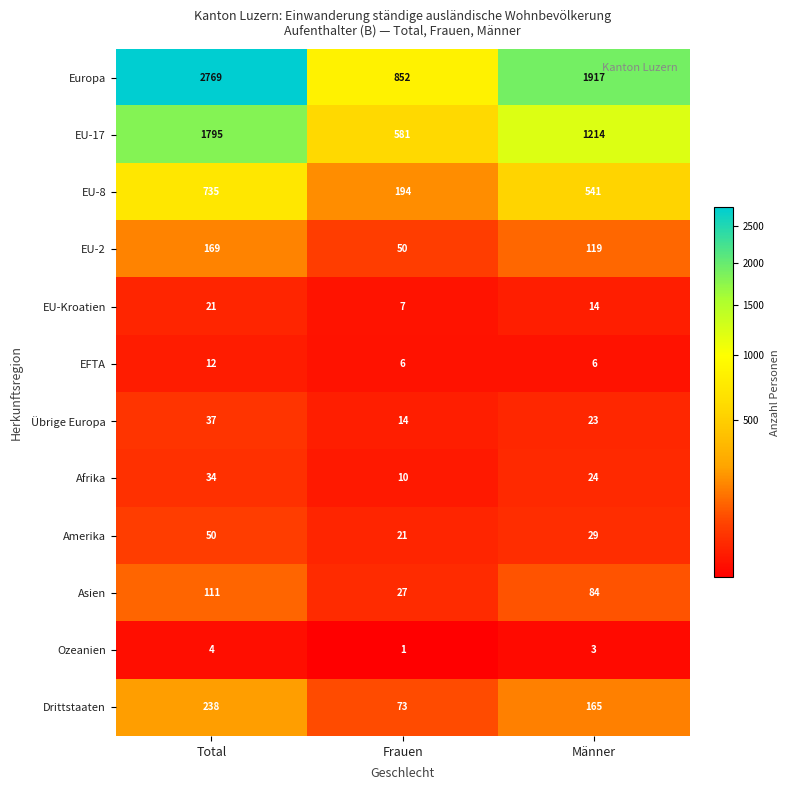

Rank the series at Total from highest to lowest value.

Europa, EU-17, EU-8, Drittstaaten, EU-2, Asien, Amerika, Übrige Europa, Afrika, EU-Kroatien, EFTA, Ozeanien